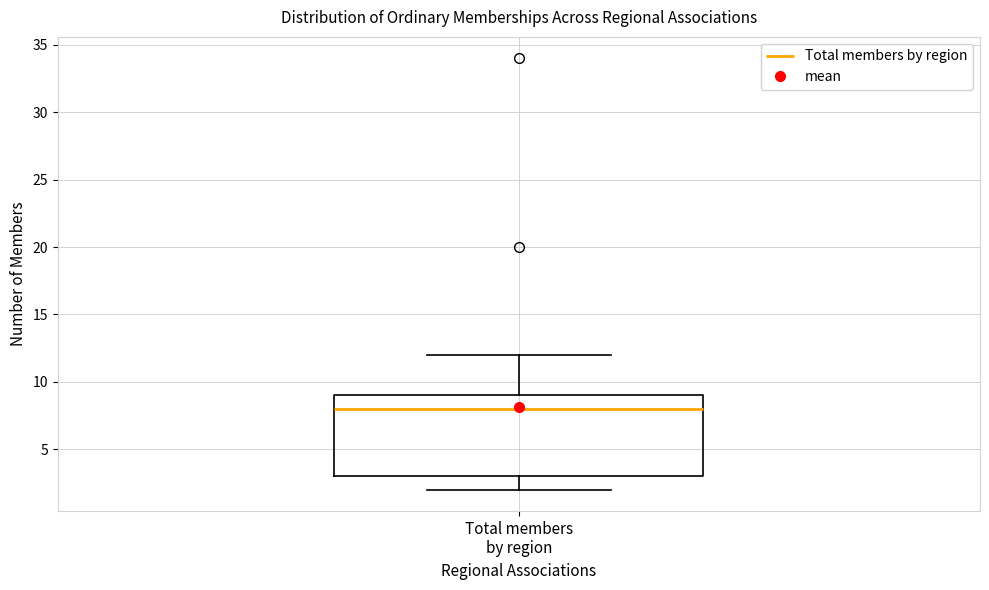

Where does the lower whisker of the box for Total members by region end on the y-axis? The values are not printed on the chart, so give them approximately, as read against the axis.

2